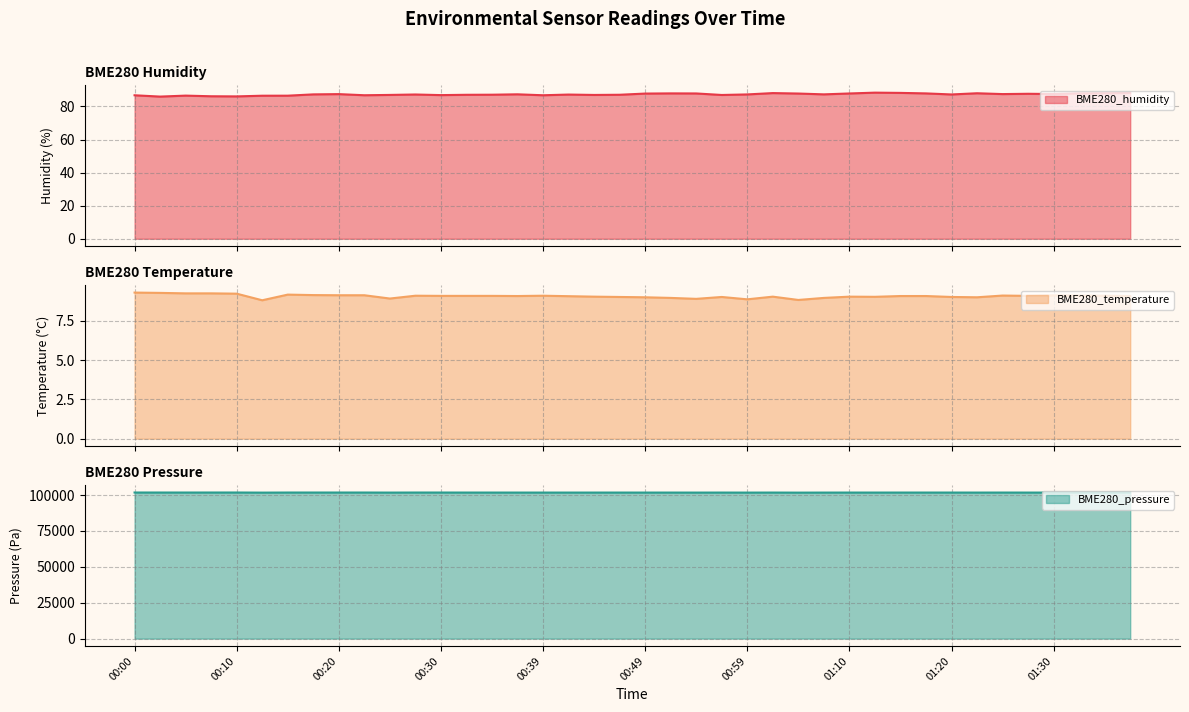

Between 00:20 and 00:59, which series saw the biggest shift?

BME280_pressure